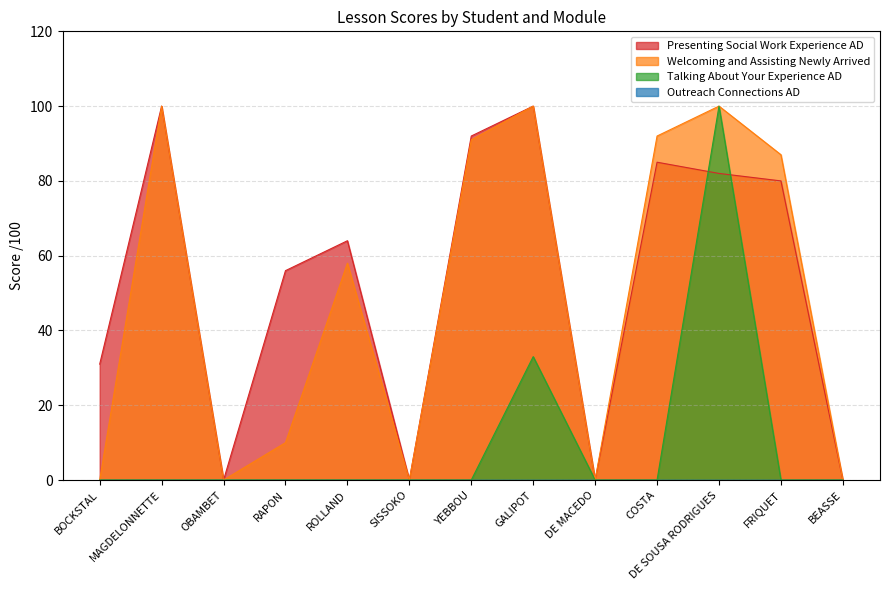

Which series has the largest range (max minus min)?

Presenting Social Work Experience AD